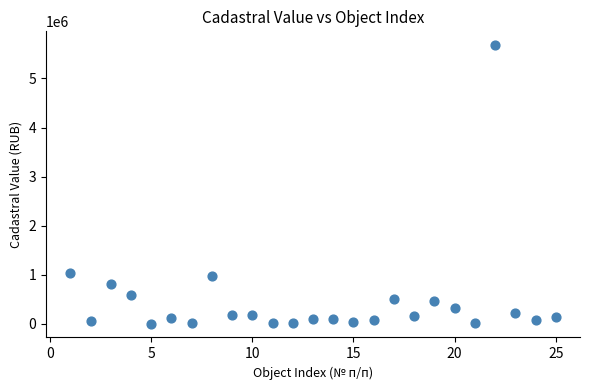

What is the range of X values (max minus min)?

24.0